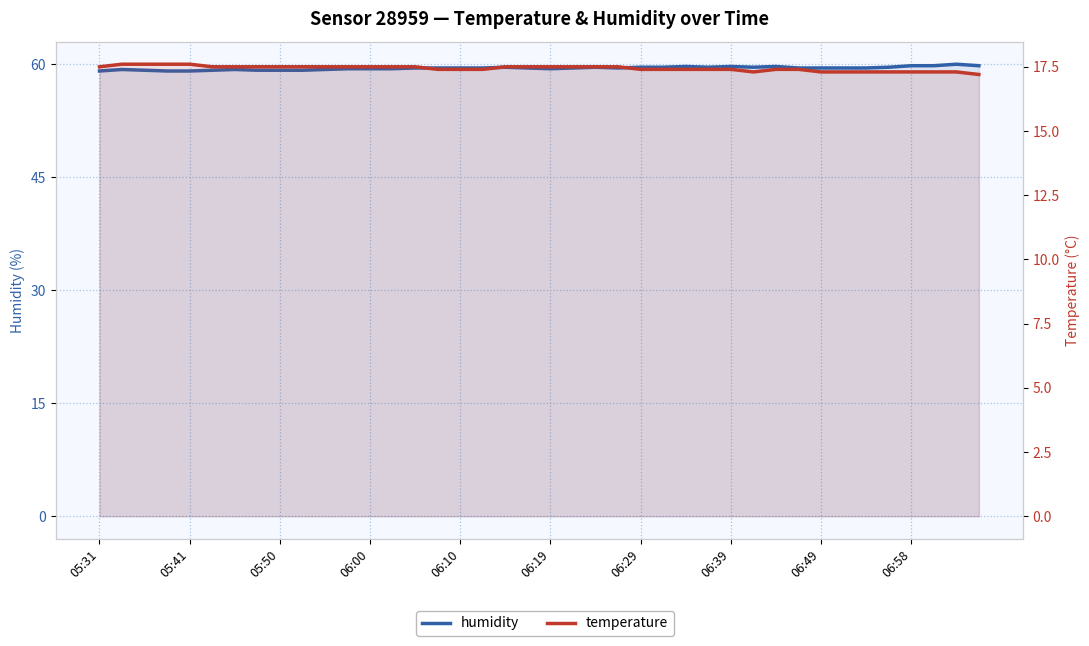

How many temperature values are between 17 and 18?

40